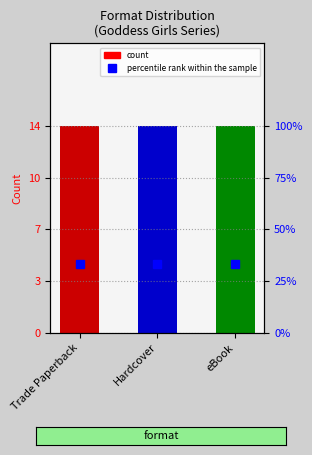

At how many categories does at least one series exceed 26?

3